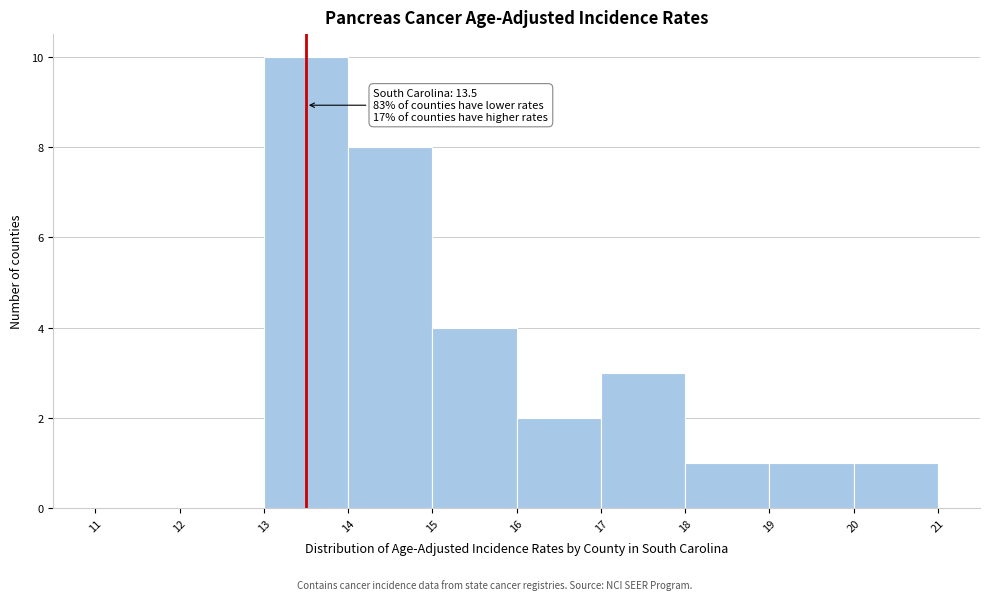

Over which range of the x-axis is the bar tallest?

13 to 14